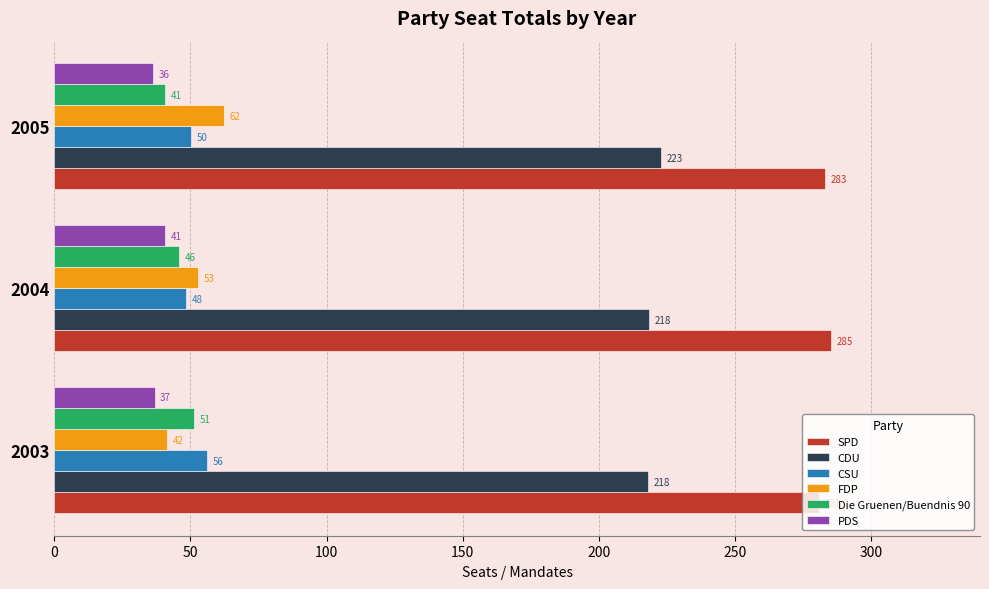

Which series has the largest total across all categories?

SPD